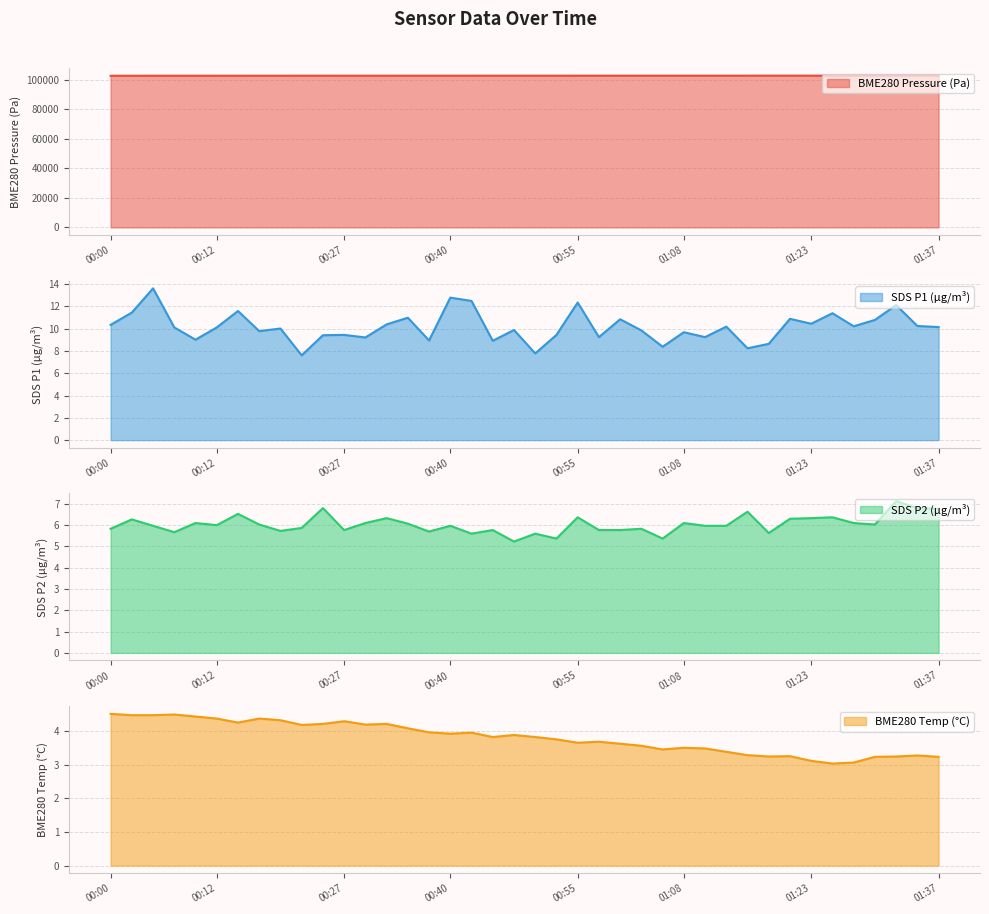

What is the minimum value for SDS_P1?

7.6